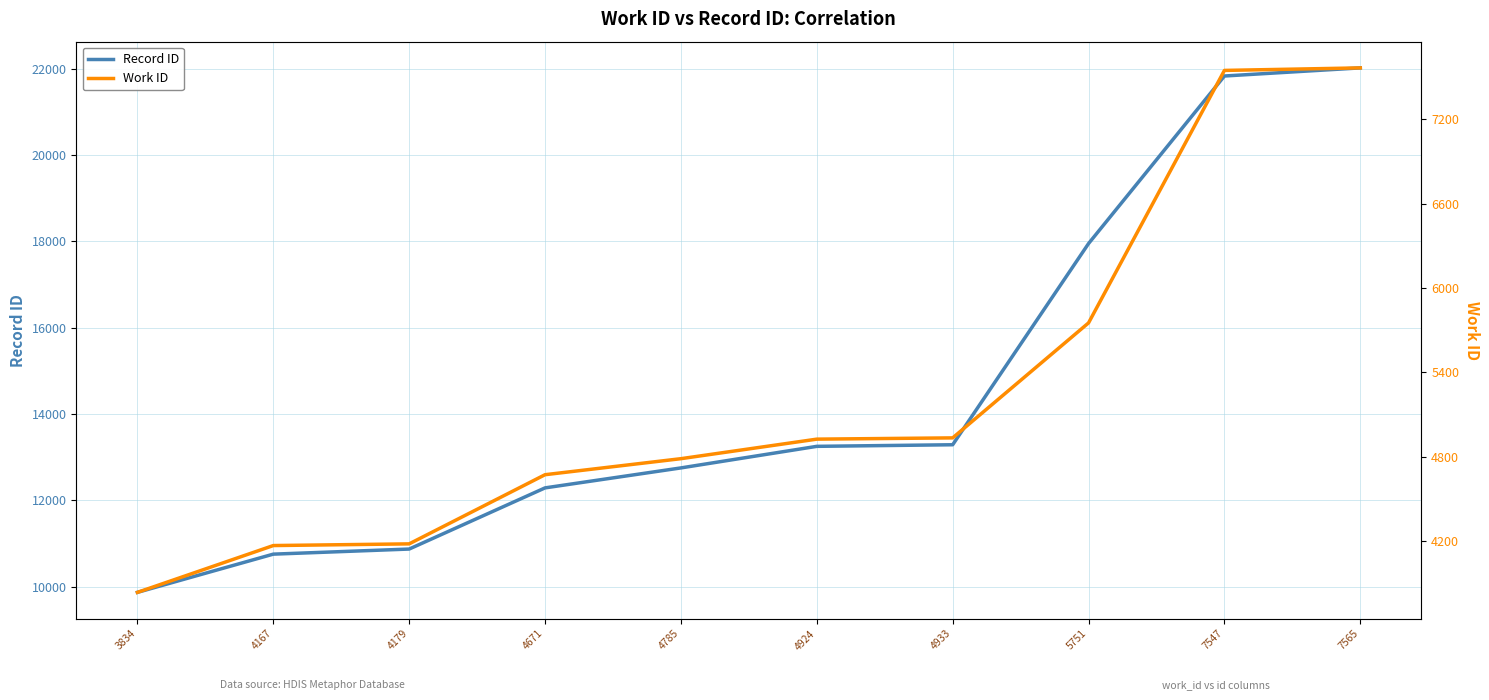

The Record ID series shows 3628 at 3834. True or false?

False